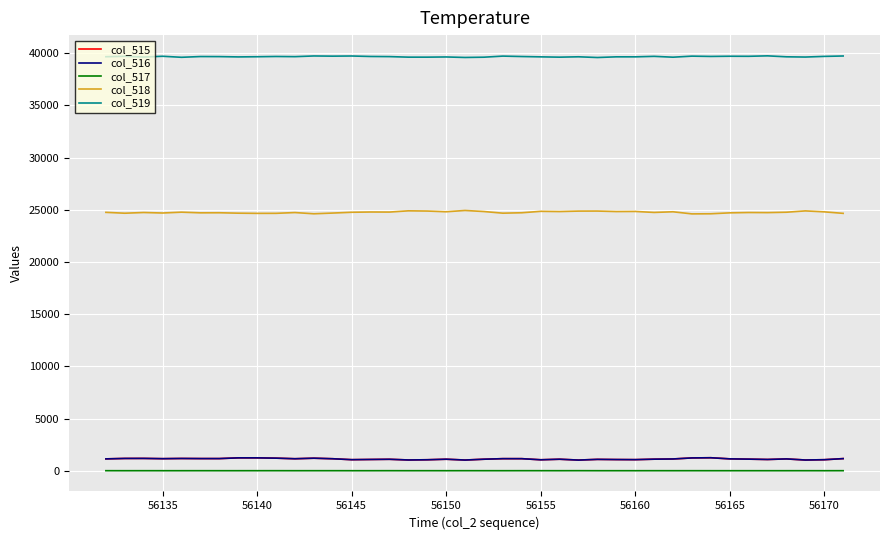

Which series has the largest total across all categories?

col_519